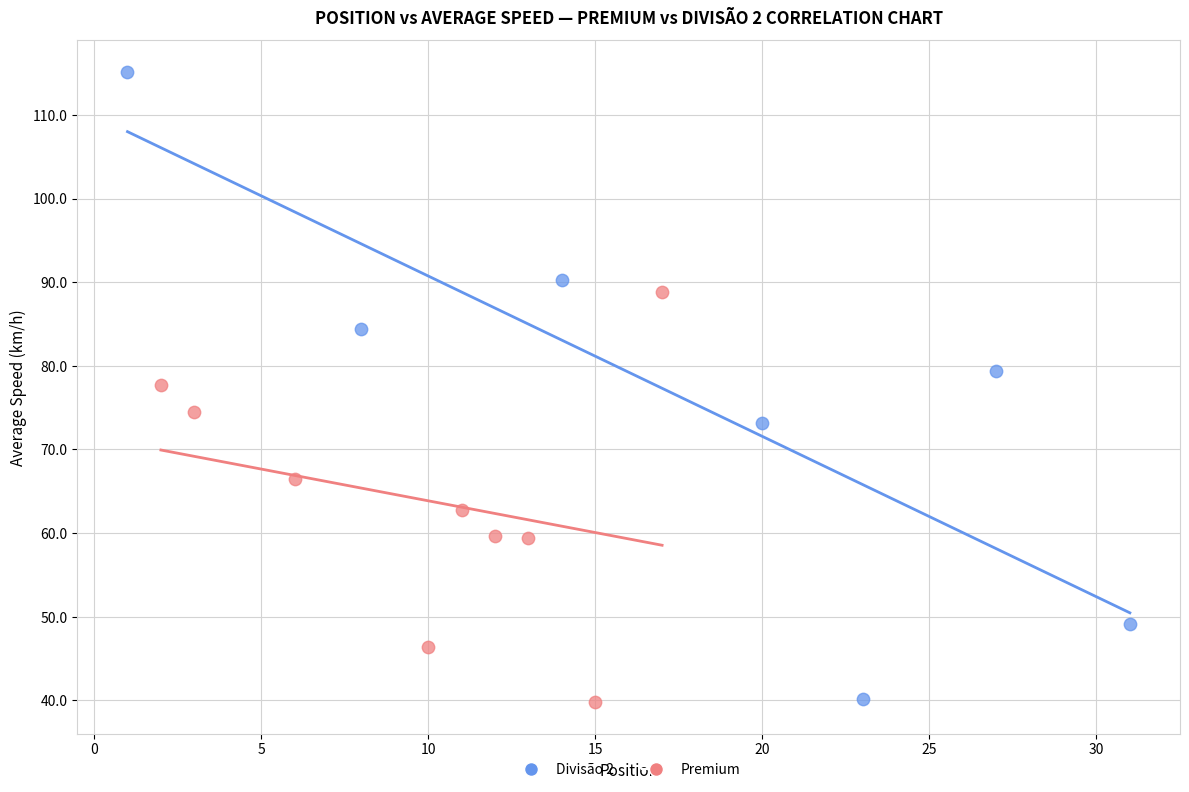

Which series has the largest Y range (max minus min)?

Divisão 2